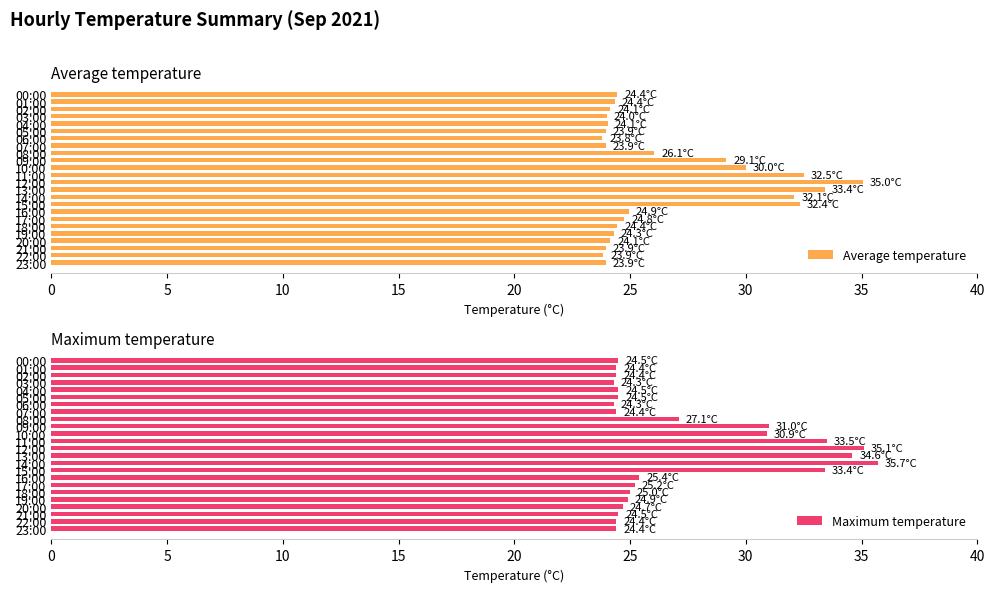

What is the minimum value for Average temperature?

23.8